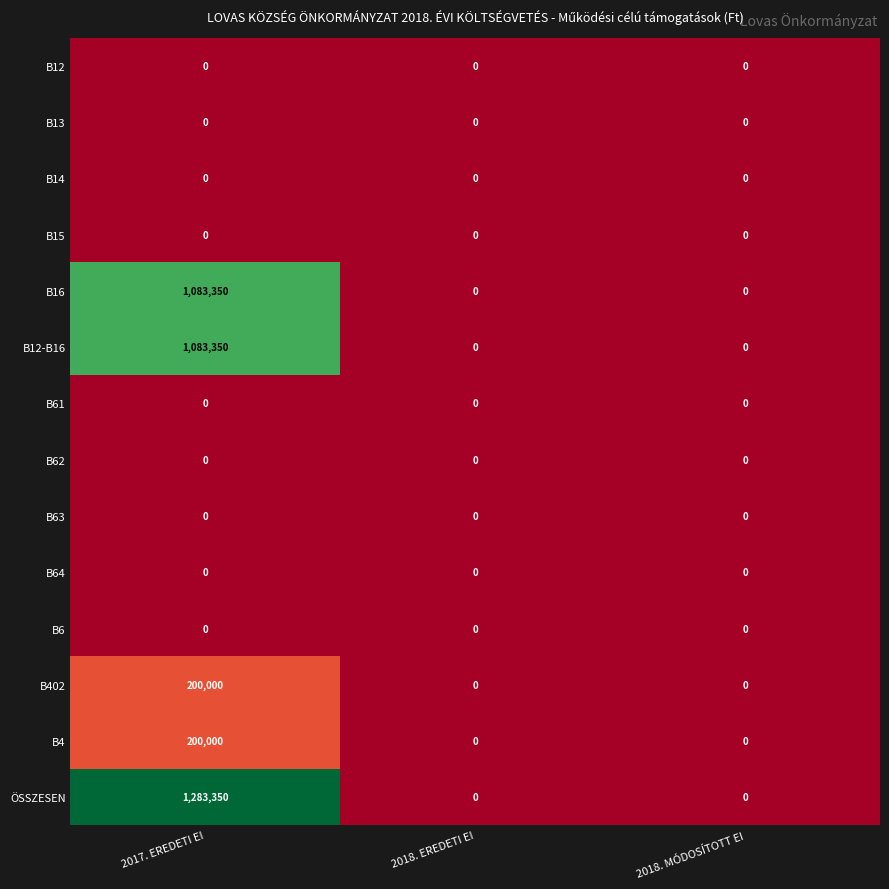

Count the ÖSSZESEN values in the range 0 to 1283350.

3